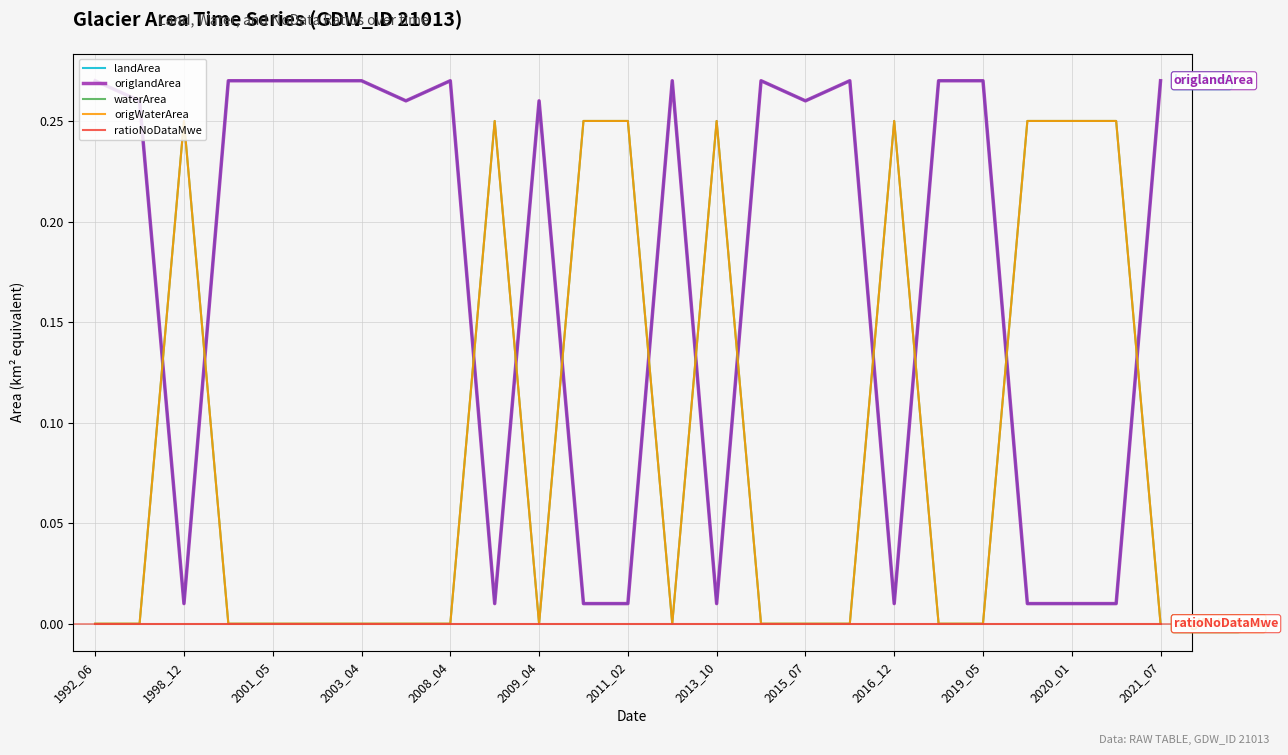

Which category has the highest value across all series?

1992_06